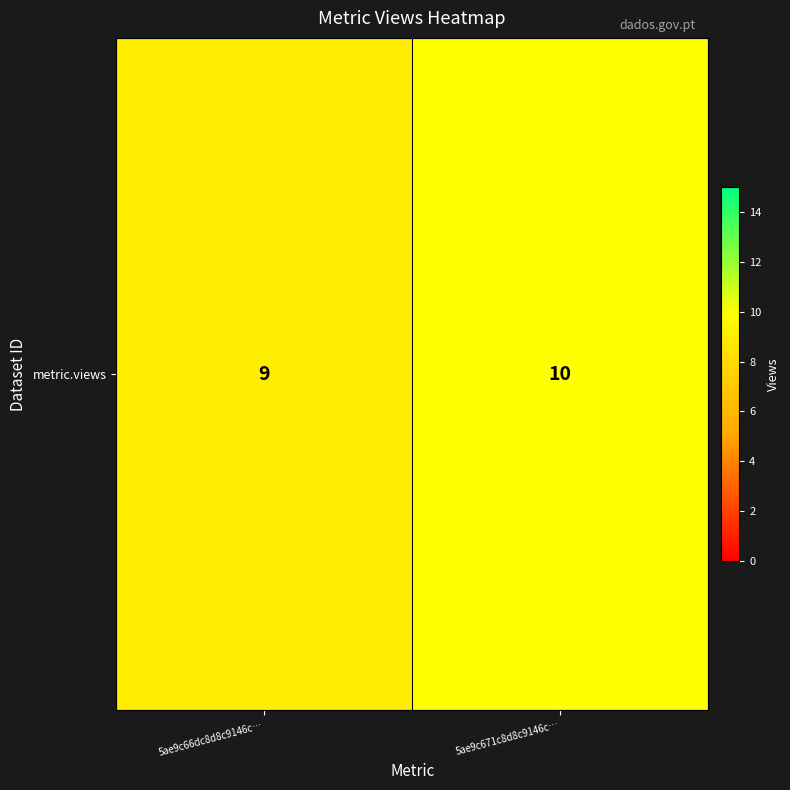

Reading left to right, what are all the values shown in this chart?

9	10